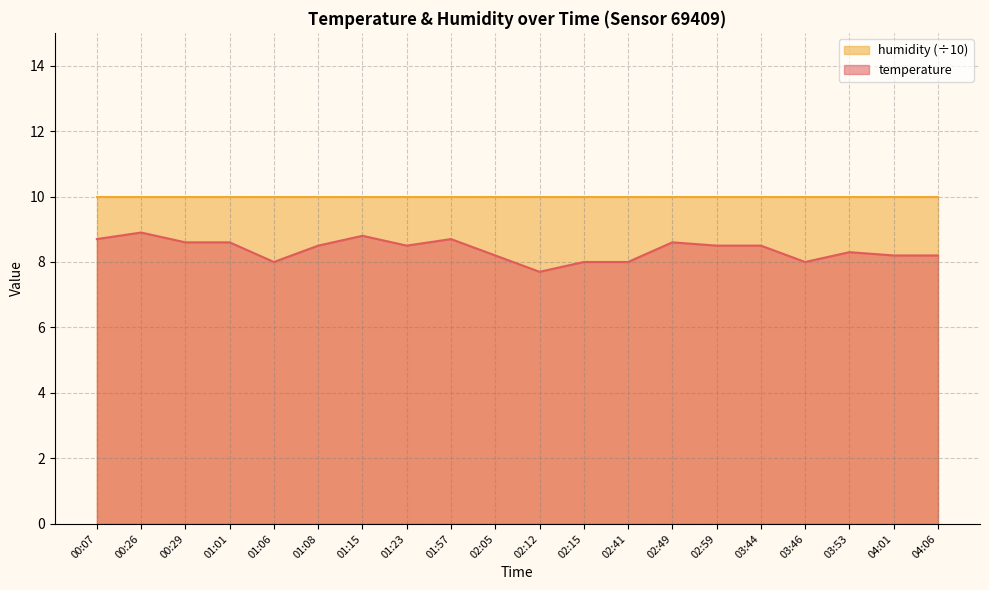

Which label corresponds to the smallest value in the chart?

02:12